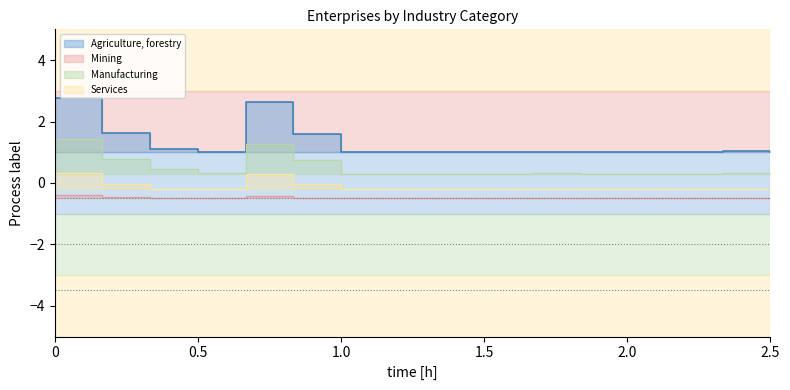

What is the minimum value for Services?

-0.2